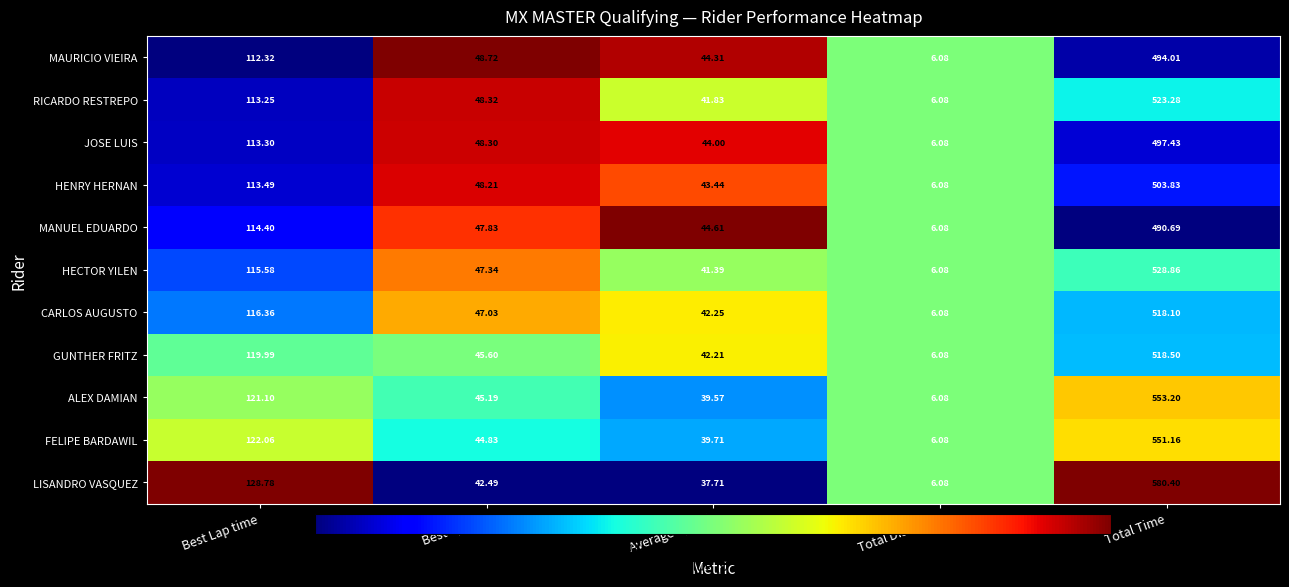

Is the value of CARLOS AUGUSTO at Total Time greater than the value of MAURICIO VIEIRA at Best Lap time?

Yes